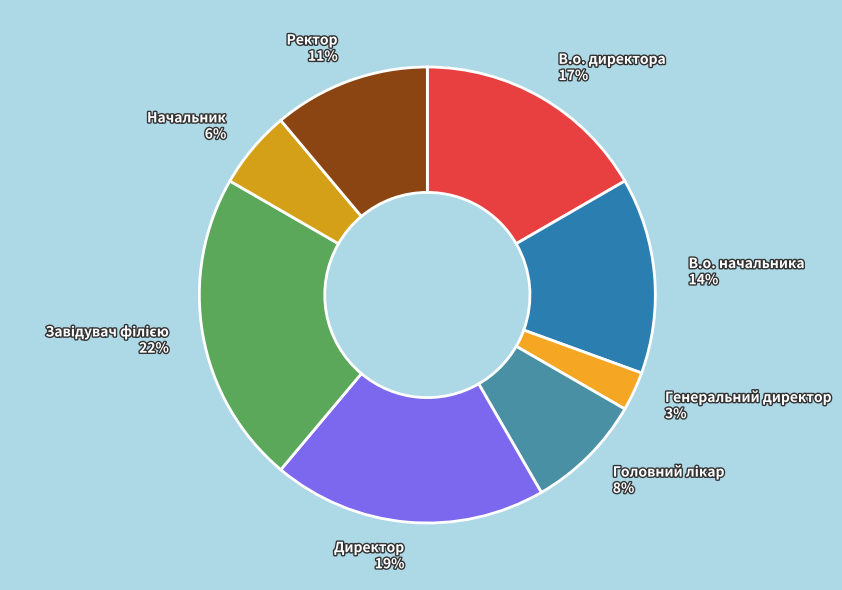

Count the number of slices in the pie.

8